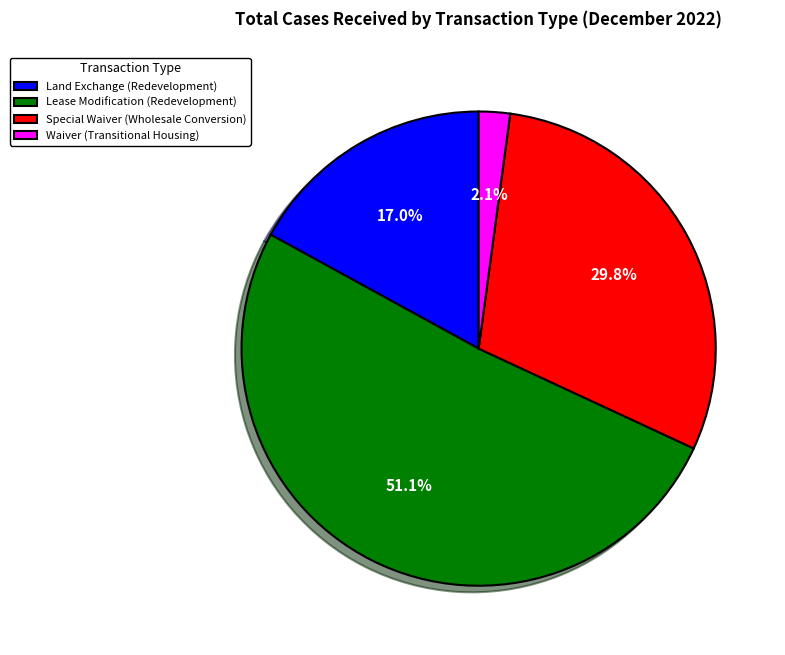

How many segments does this pie chart have?

4